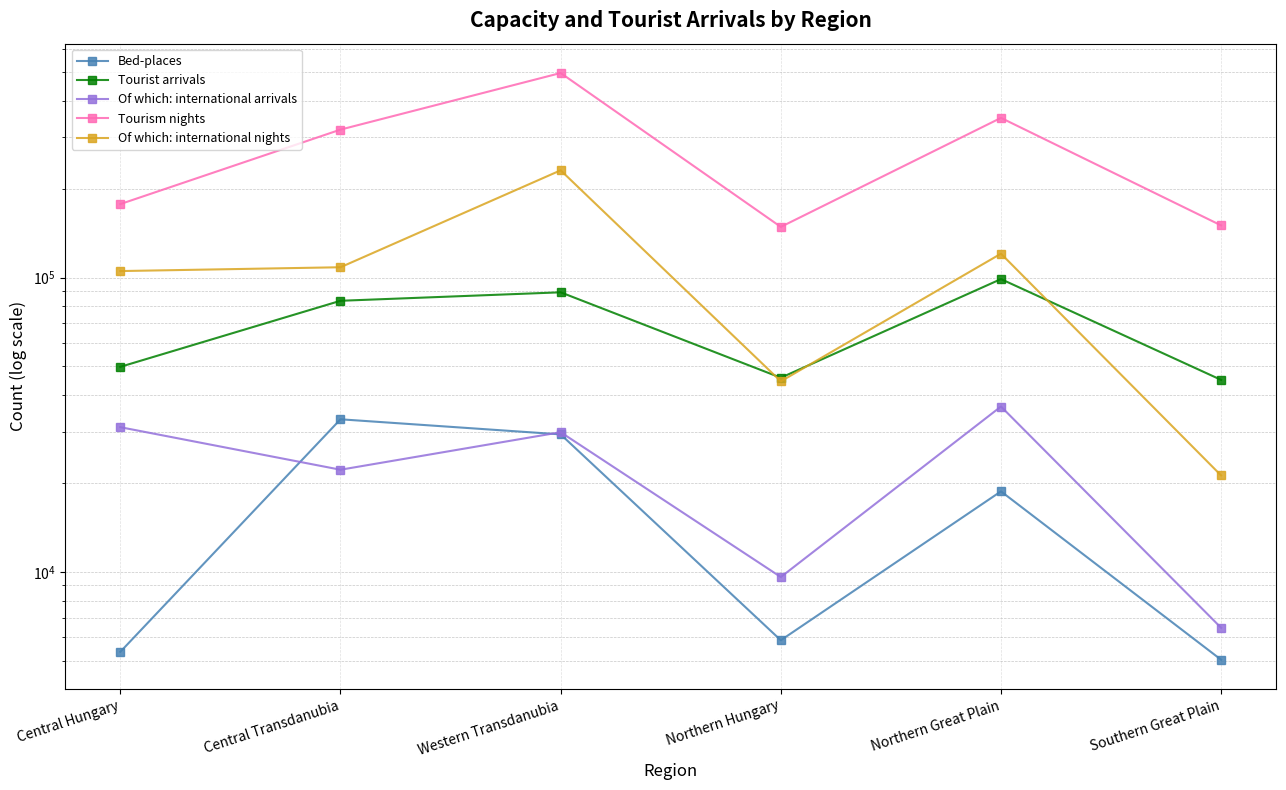

What is the label of the 2nd point from the right?

Northern Great Plain